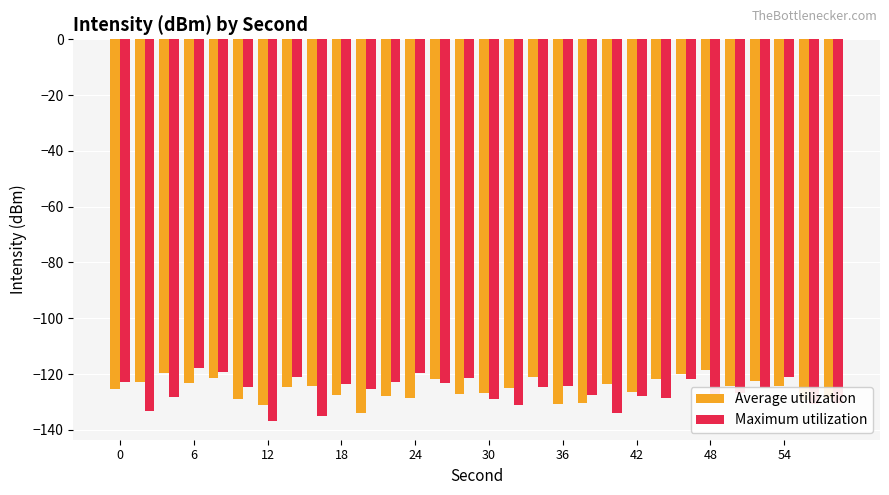

What is the lowest value of the Average utilization series?

-134.0